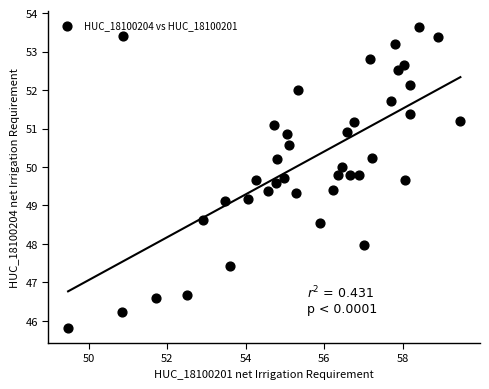

What is the range of Y values (max minus min)?

7.8